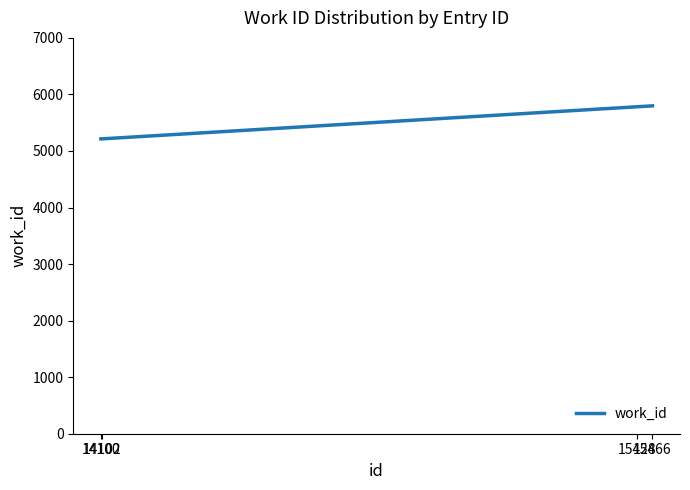

How many series are shown in this chart?

1